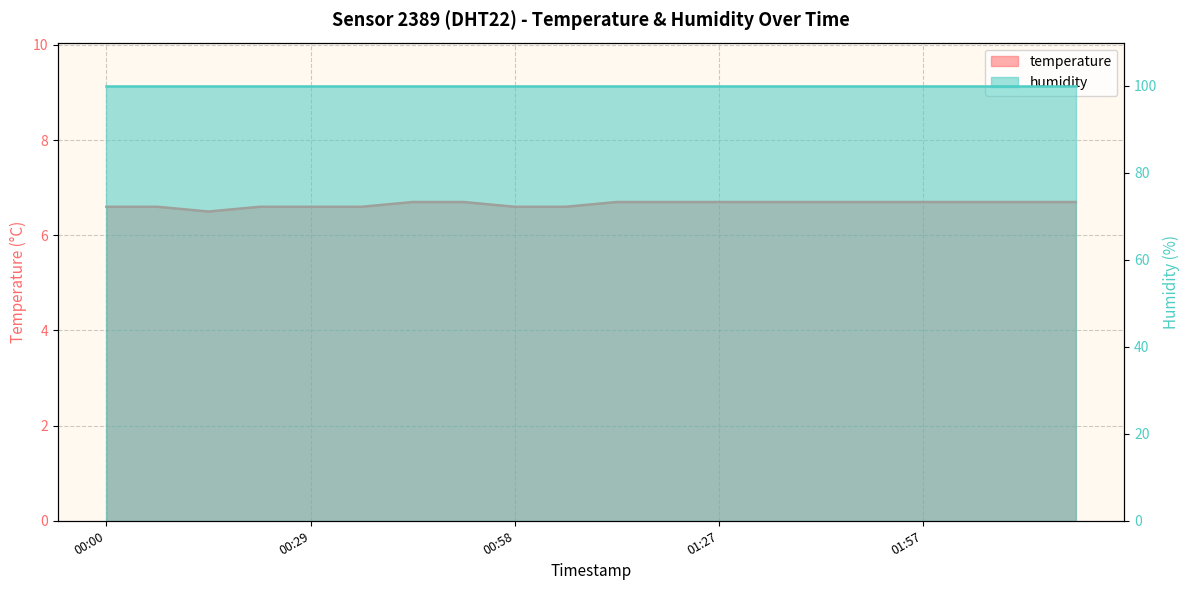

What is the value of the 6th point from the left?

6.6